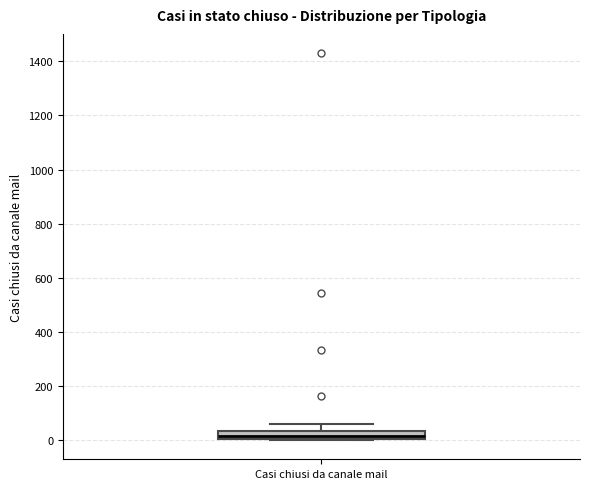

Read this box plot against the y-axis: the position of the median line, the range covered by the box, and the ends of both whiskers. The values are not printed on the chart, so give them approximately, as read against the axis.

median 20, box 0 to 40, whiskers 0 to 60